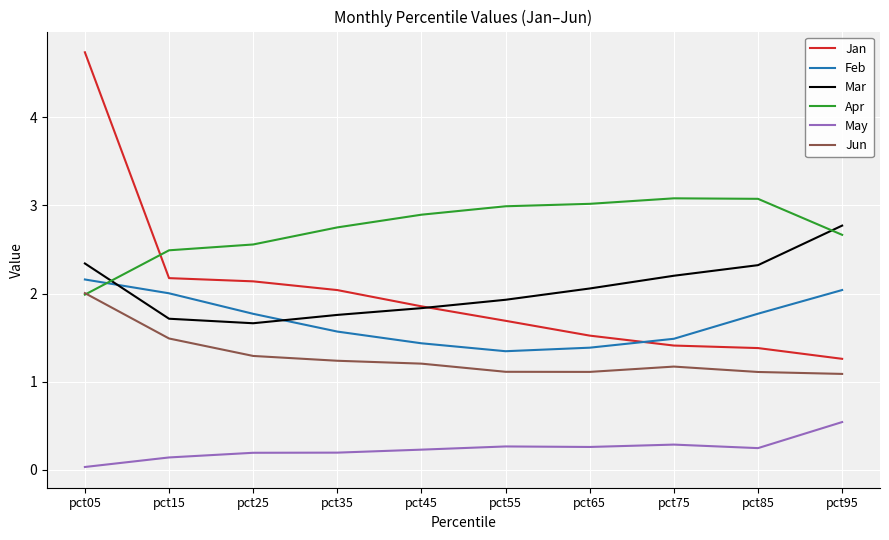

What are all the series names shown in the legend?

Jan, Feb, Mar, Apr, May, Jun